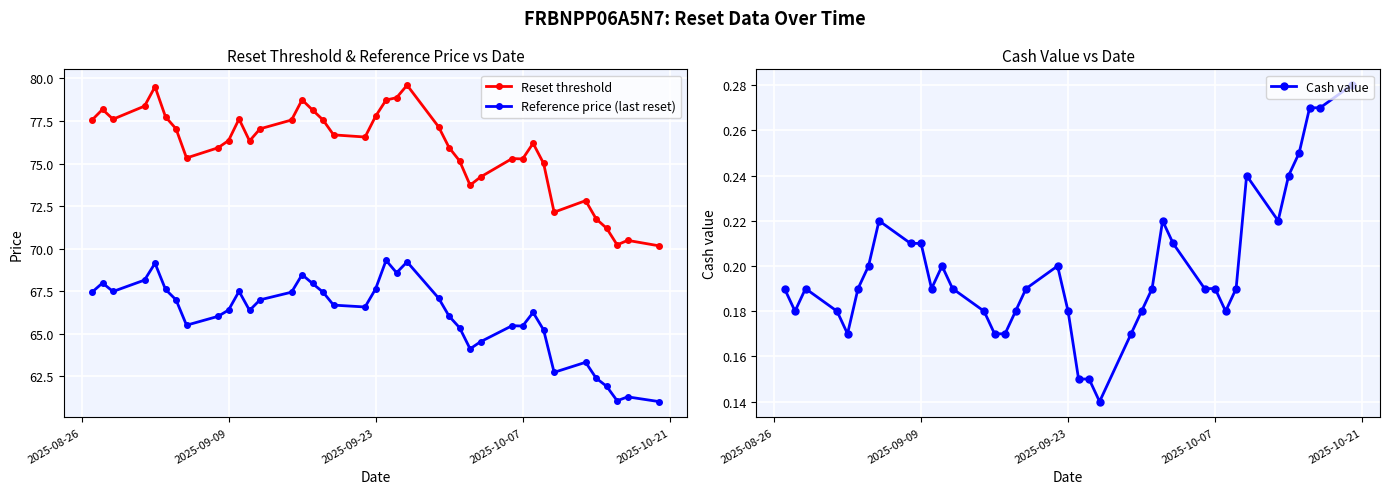

True or false: Reference price (last reset) has more than 0 points higher than both neighbors.

True